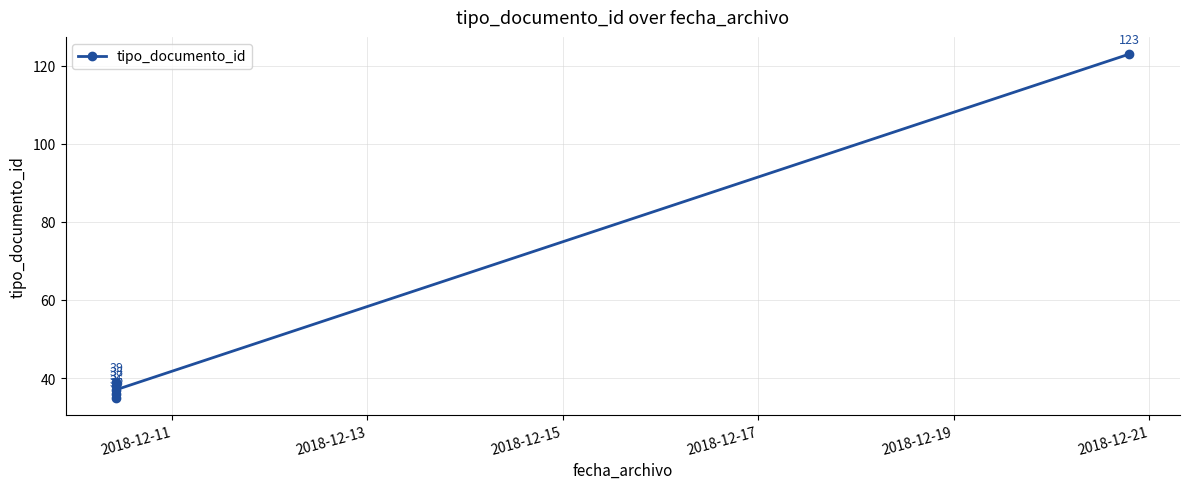

How many data points are less than 38?

3